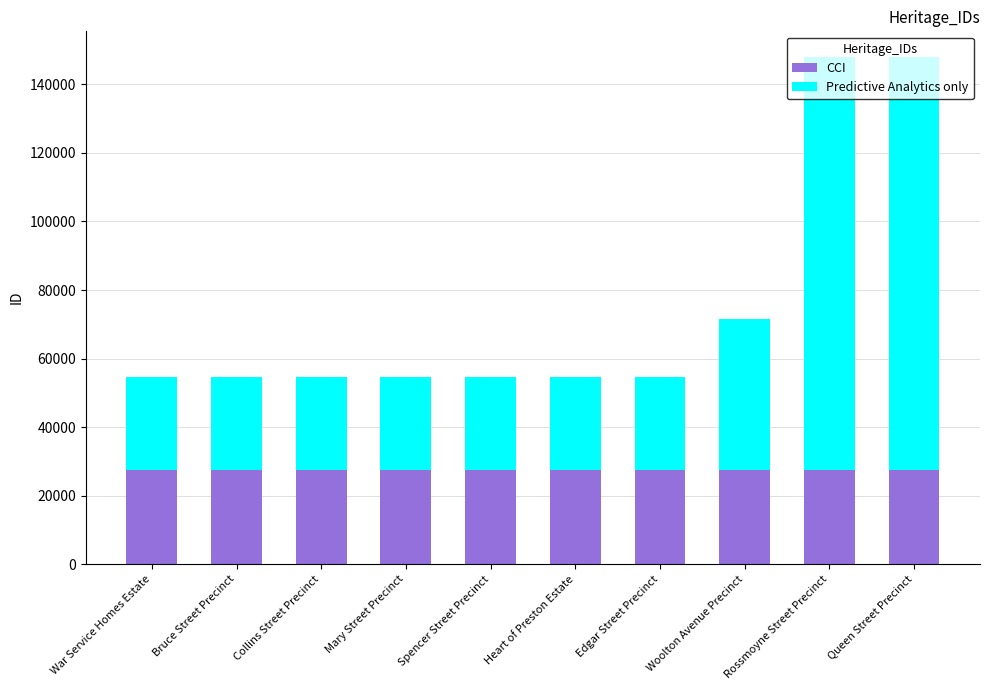

Is it true that CCI equals 27338 at War Service Homes Estate?

True